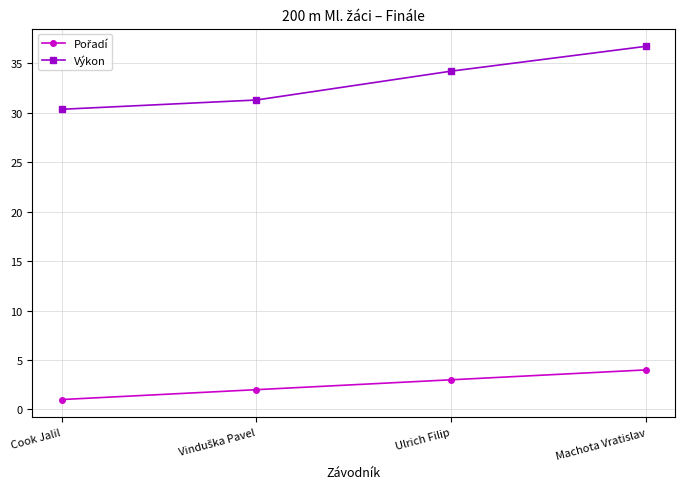

Which series changed the most between Ulrich Filip and Machota Vratislav?

Výkon